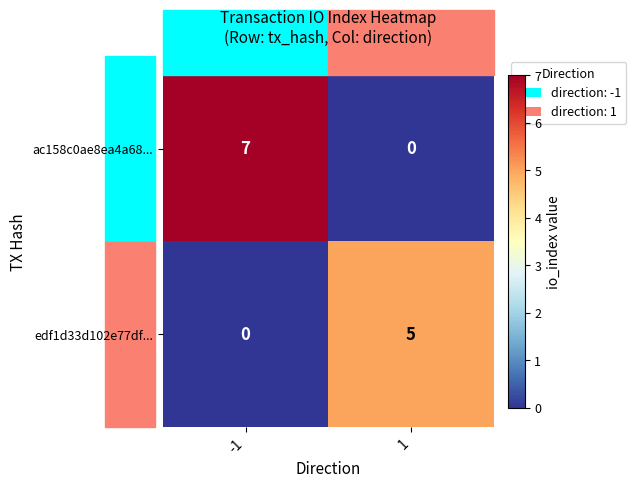

Between -1 and 1, which series saw the biggest shift?

ac158c0ae8ea4a68...